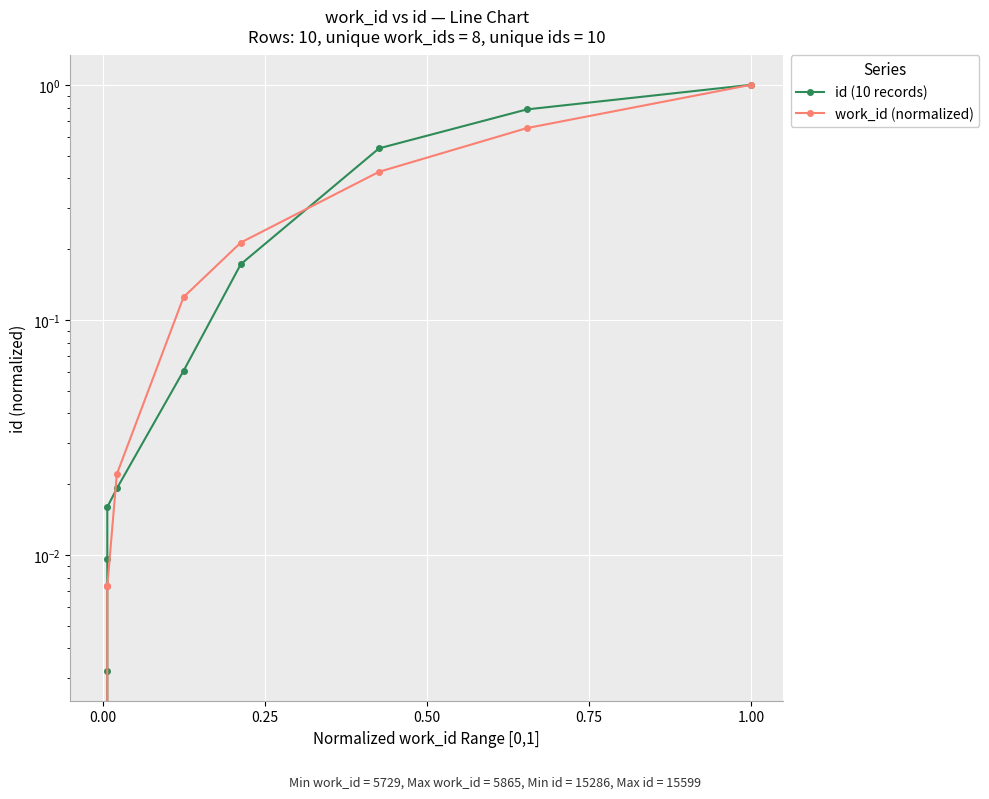

How many lines are shown in the chart?

2